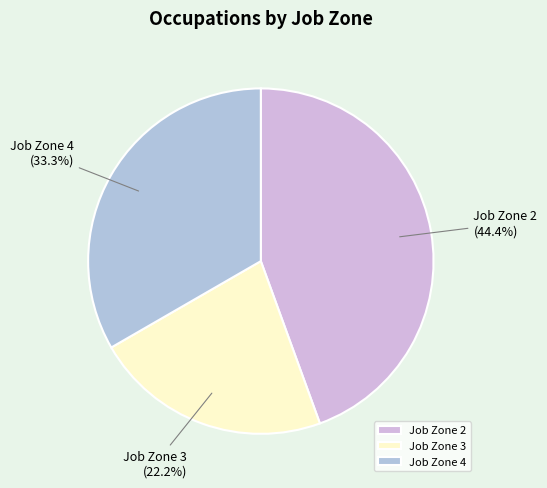

Does Job Zone 3 account for over 50% of the chart?

No